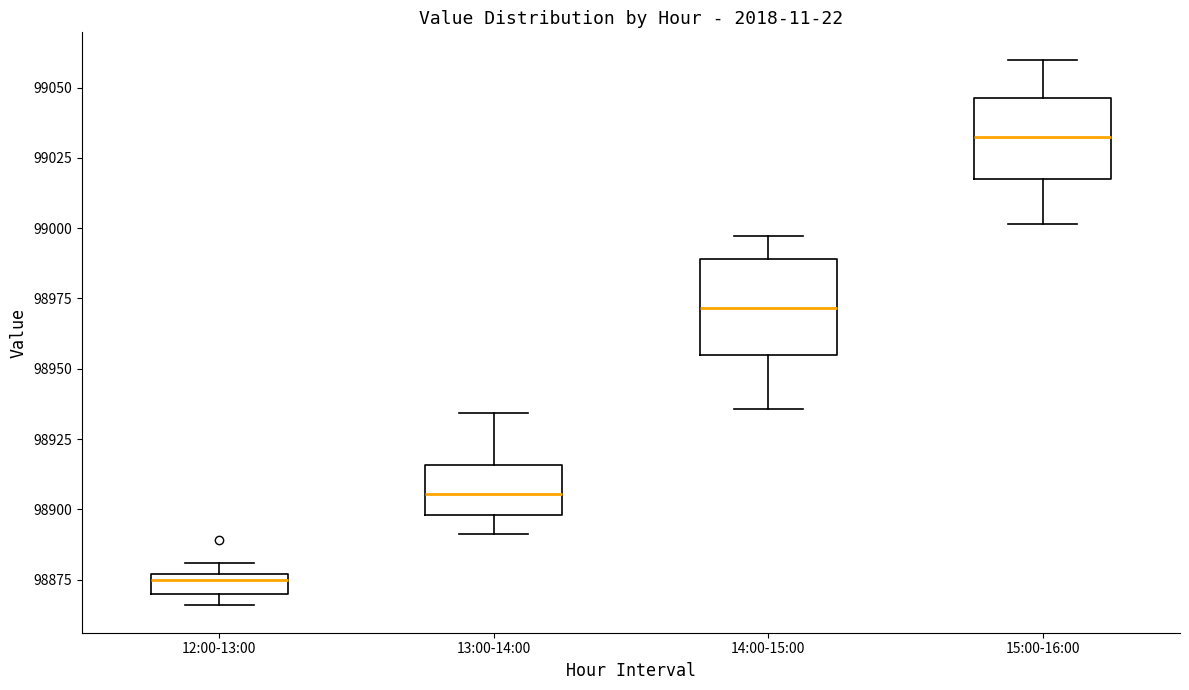

Comparing the boxes themselves (not the whiskers), which one is the tallest?

14:00-15:00